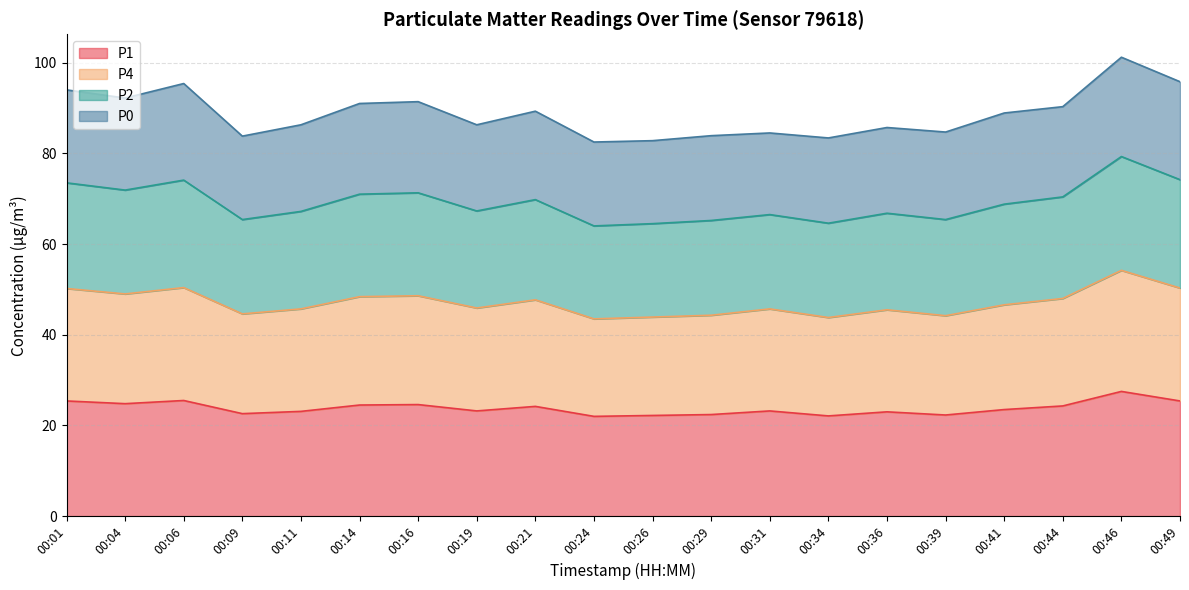

What is the maximum value for P1?

27.5